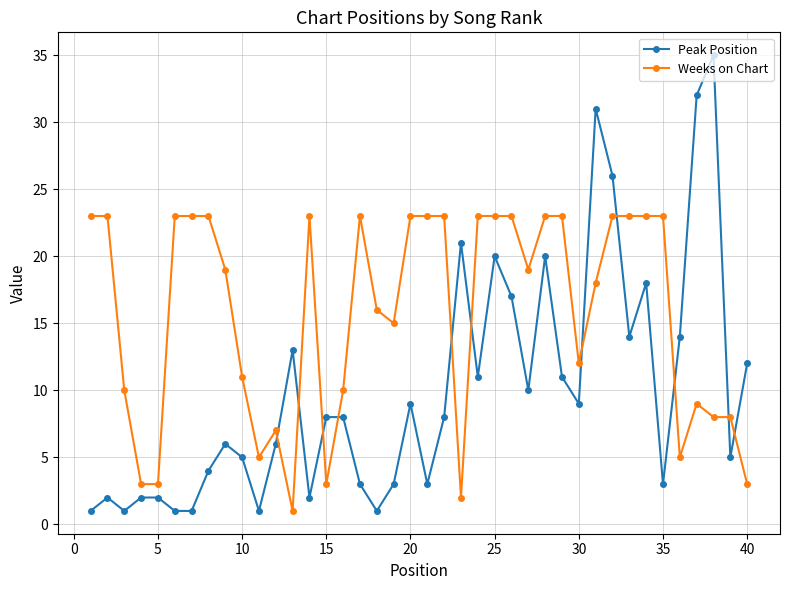

Reading left to right, transcribe all the data shown in this chart.

Peak Position: 1	2	1	2	2	1	1	4	6	5	1	6	13	2	8	8	3	1	3	9	3	8	21	11	20	17	10	20	11	9	31	26	14	18	3	14	32	35	5	12
Weeks on Chart: 23	23	10	3	3	23	23	23	19	11	5	7	1	23	3	10	23	16	15	23	23	23	2	23	23	23	19	23	23	12	18	23	23	23	23	5	9	8	8	3